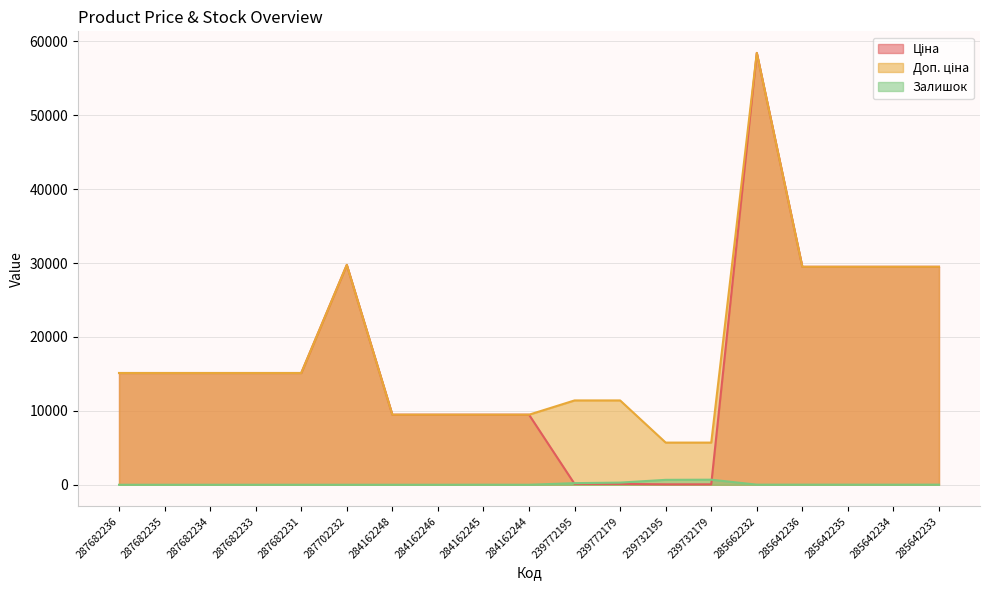

What is the highest value of the Ціна series?

58426.5